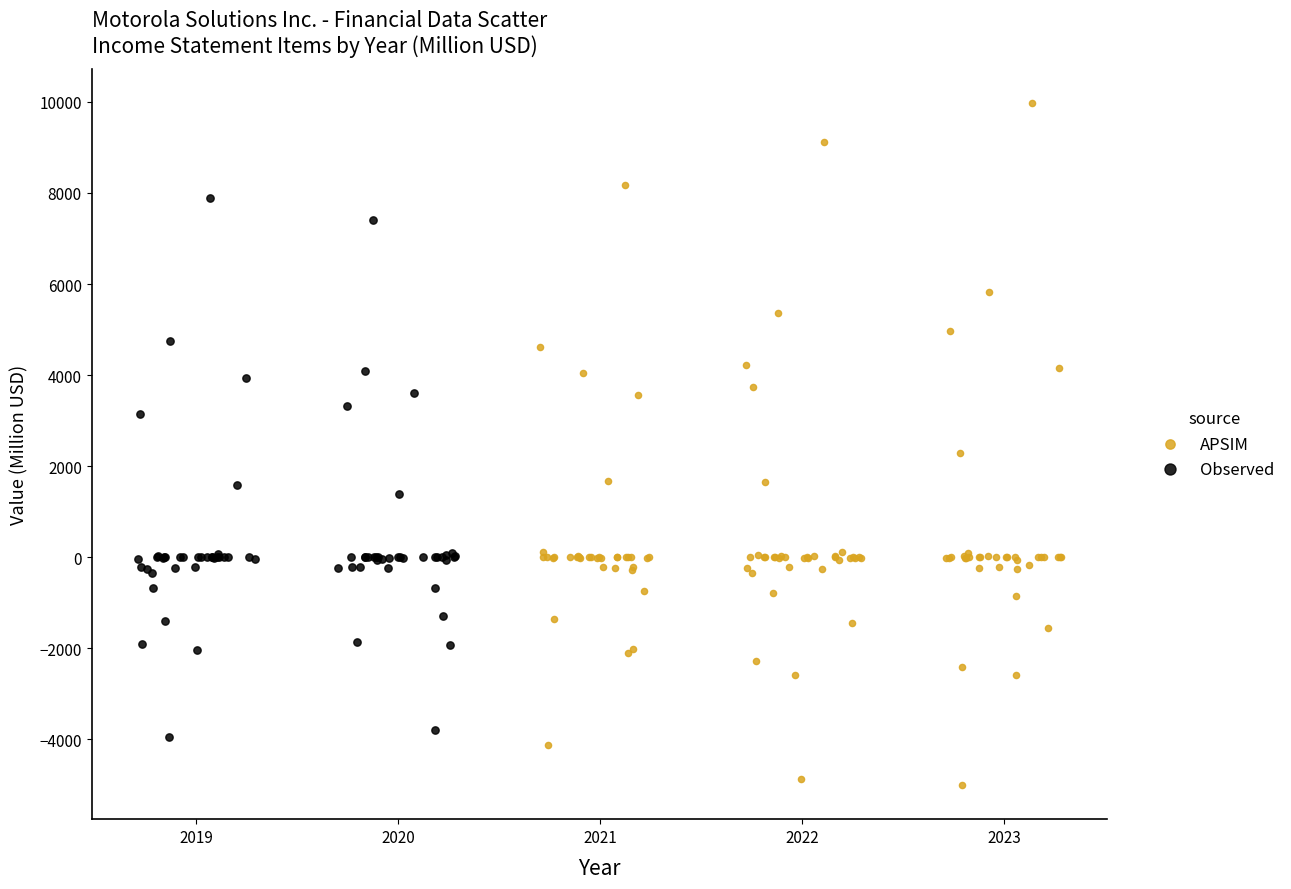

Which series has the widest spread of Y values?

APSIM